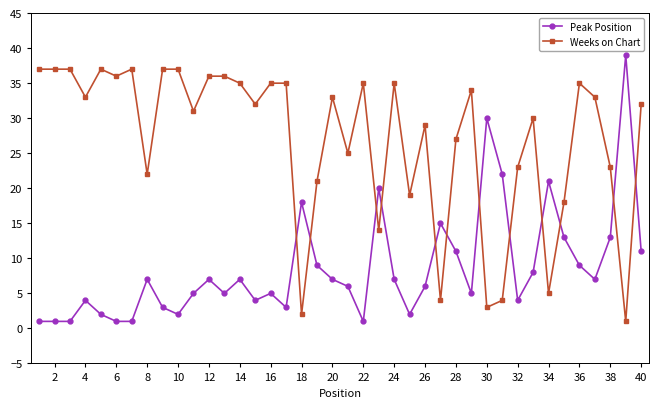

What is the value of the Weeks on Chart point at the 18th from the left?

2